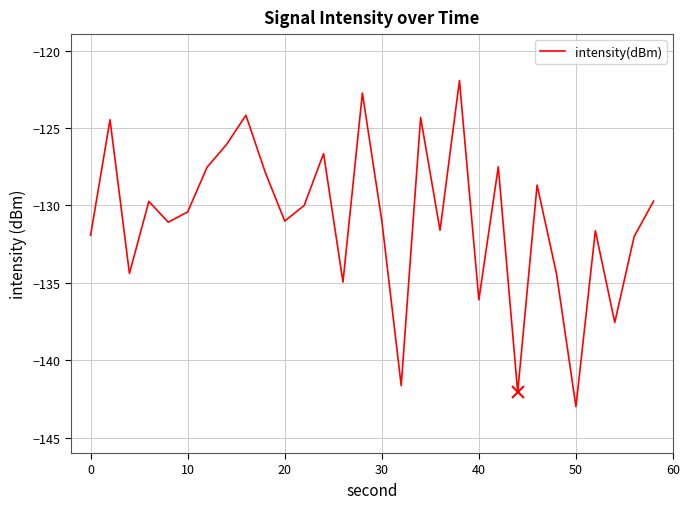

What is the maximum value shown in the chart?

-121.9